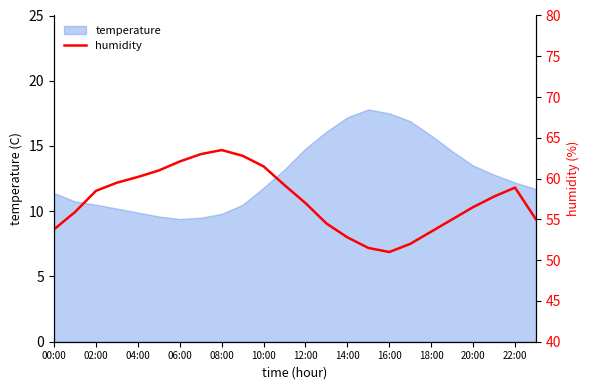

How many data points does each series have?

24